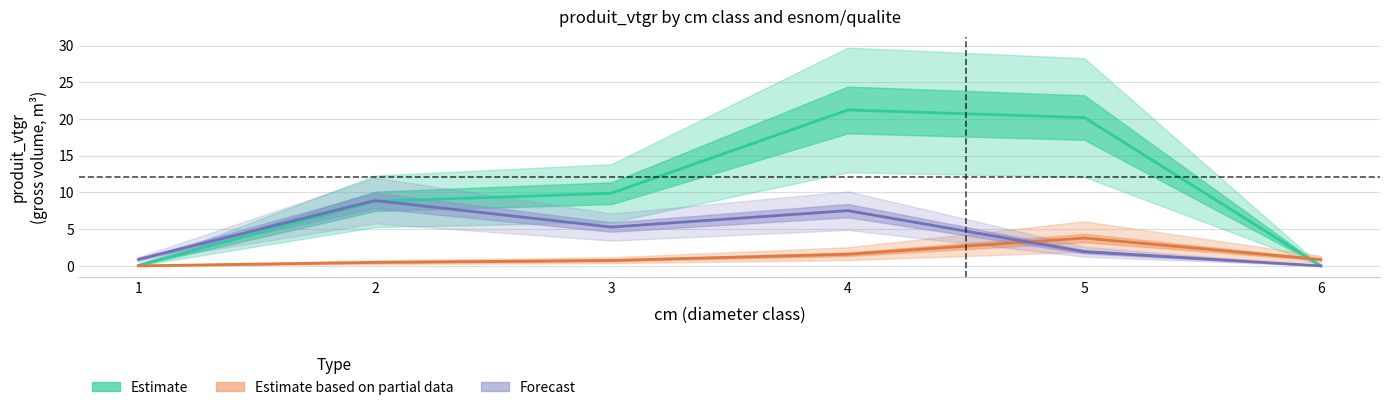

Does the chart have visible grid lines?

Yes